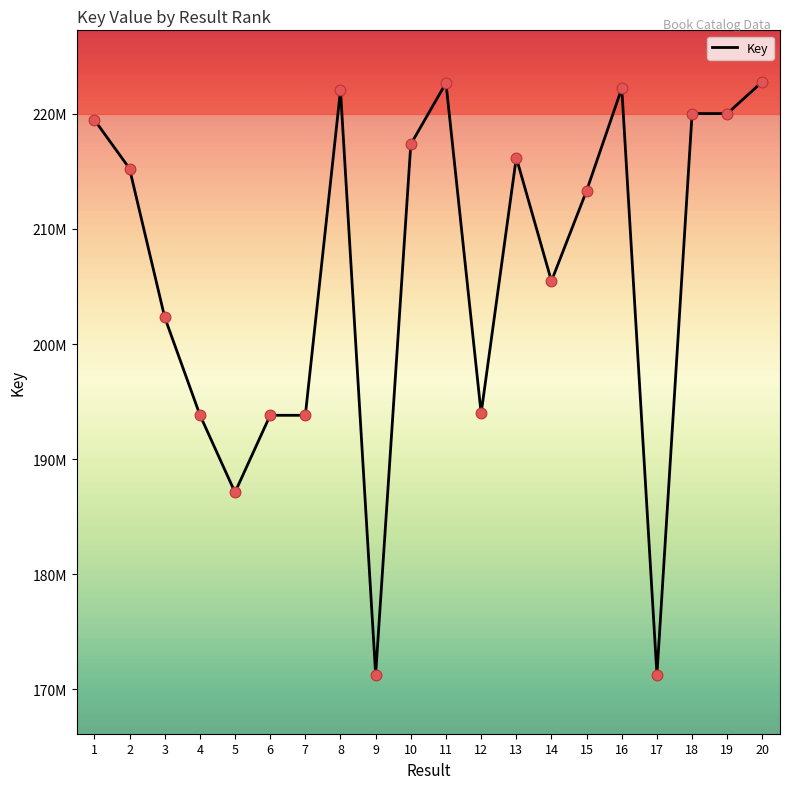

Does the chart have visible grid lines?

No